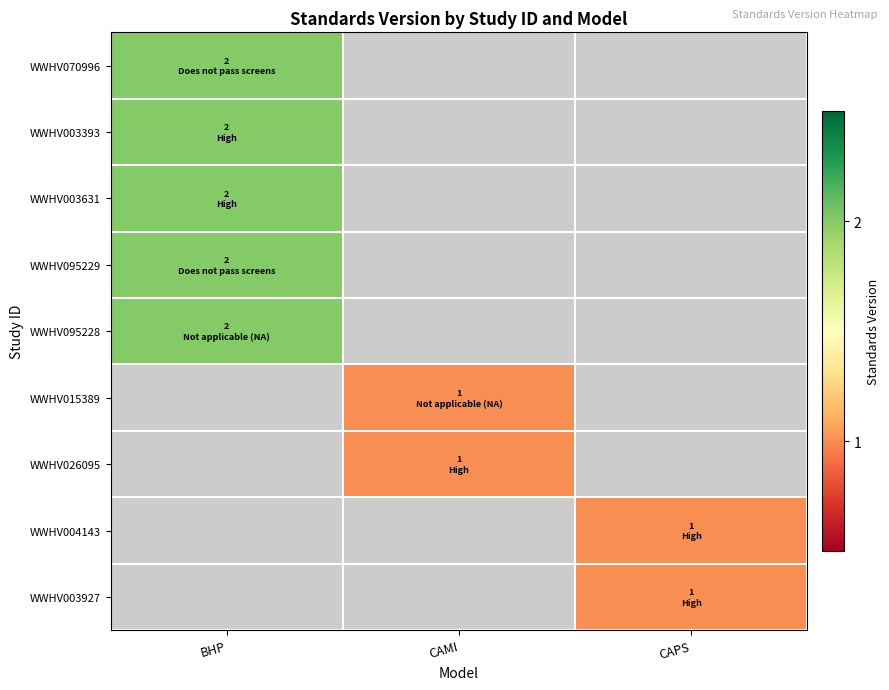

At how many categories does at least one series exceed 1?

1